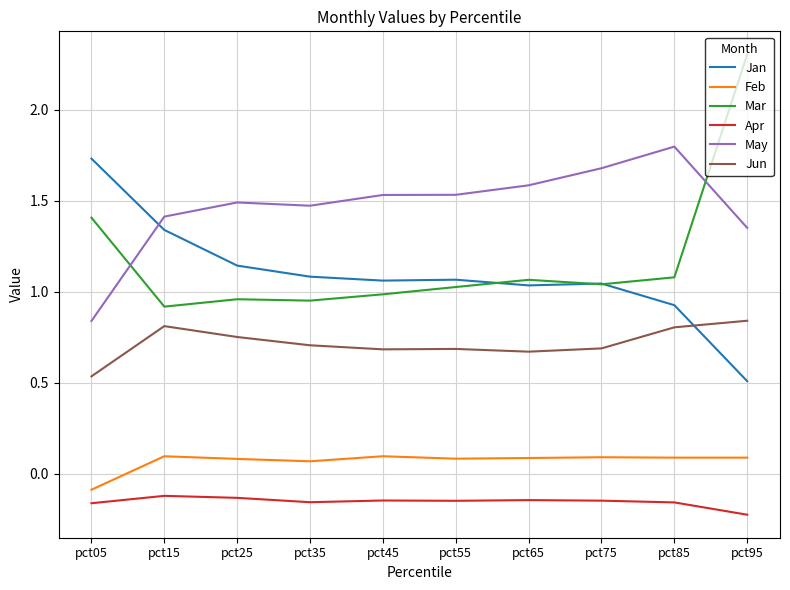

At which category does Jun reach its first local peak?

pct15